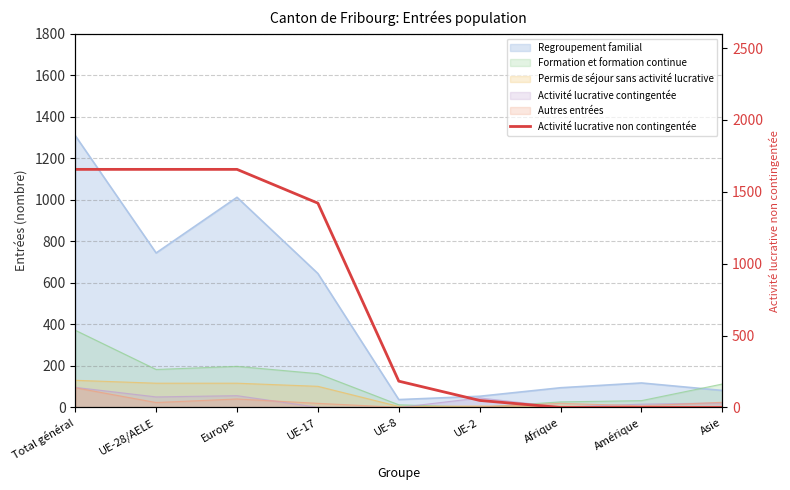

Which category has the lowest value across all series?

Afrique